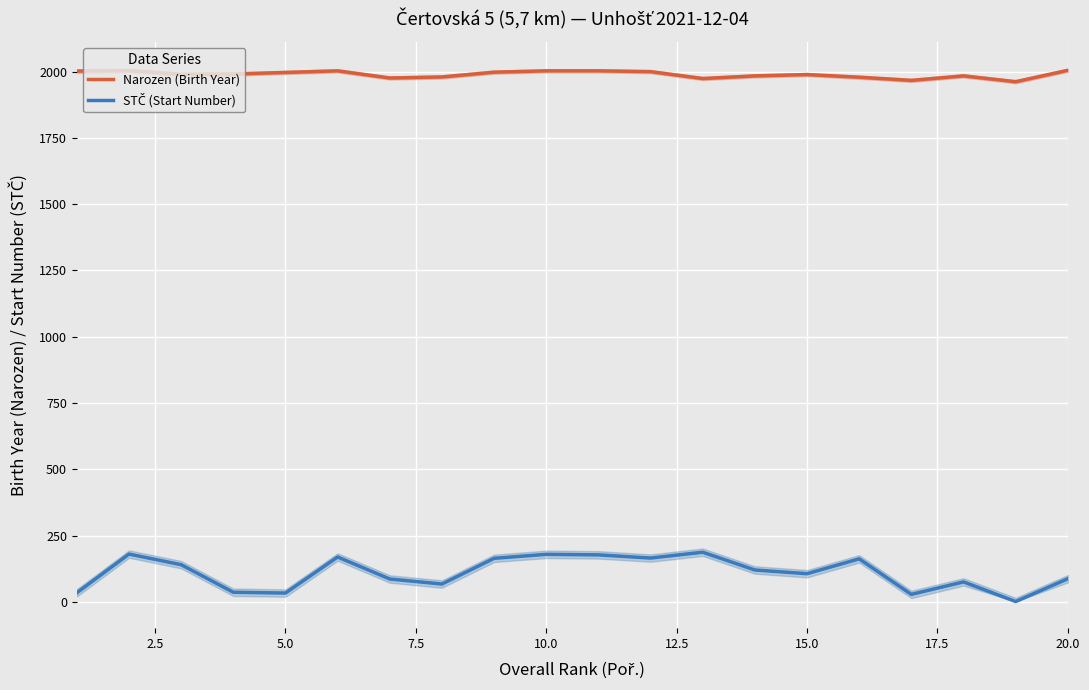

At how many categories does at least one series exceed 1309?

20